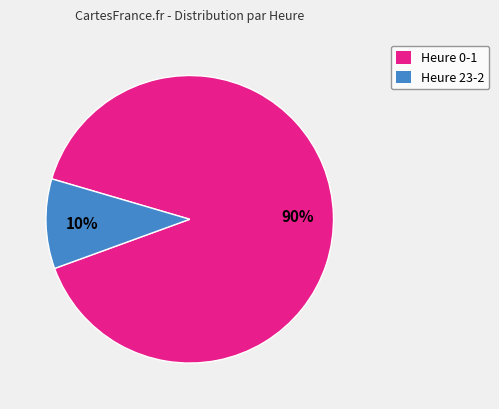

To the nearest percent, what is the difference between the largest and smallest slice percentages?

80%